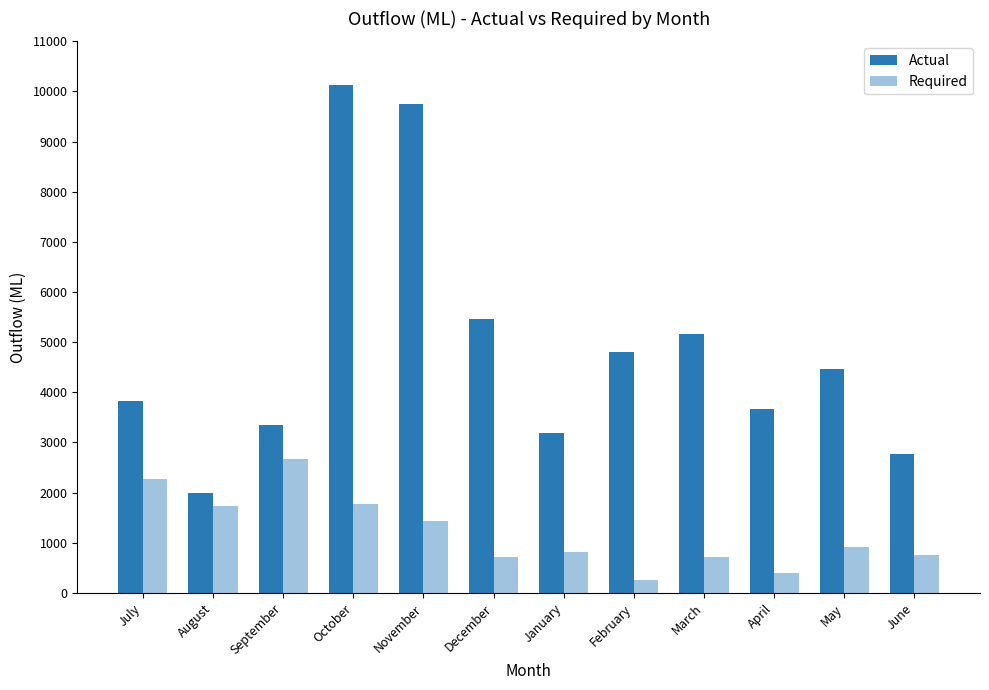

What is the average value of the Actual series?

4882